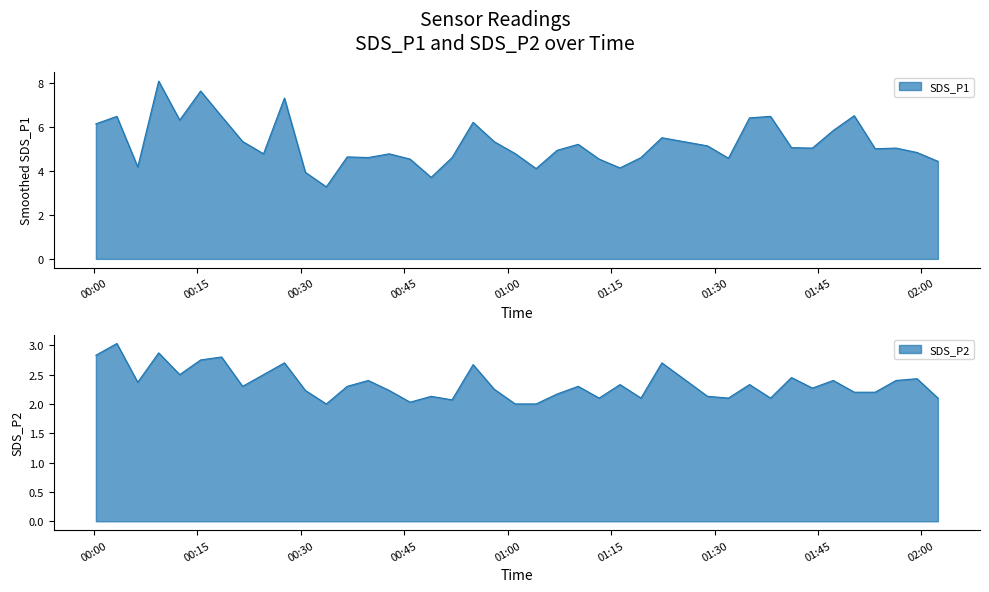

Is it true that SDS_P1 equals 4.6 at 2022/04/18 00:36:45?

True